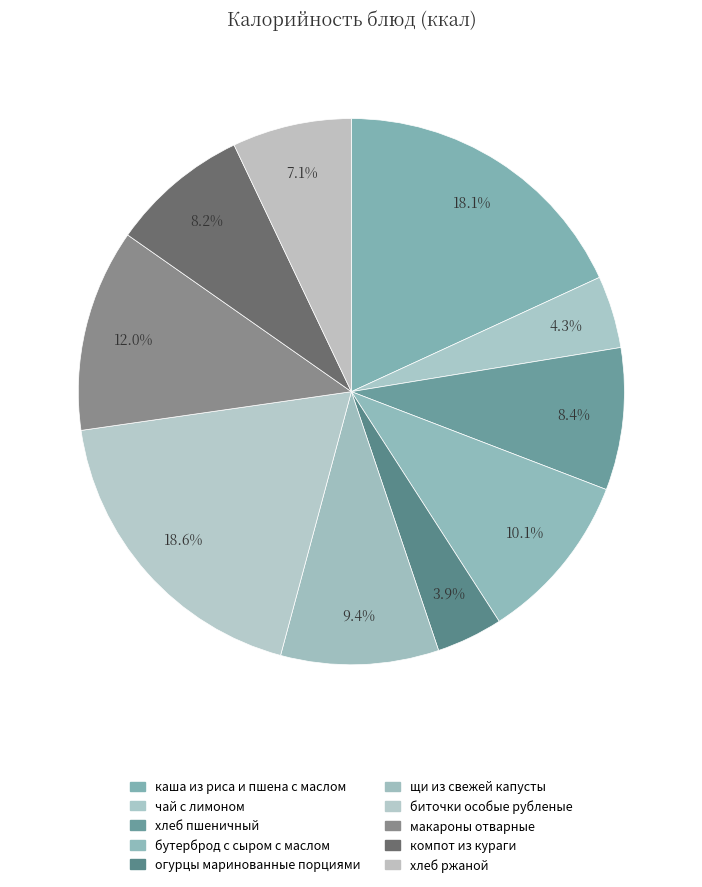

What is the smallest slice in the pie chart?

огурцы маринованные порциями